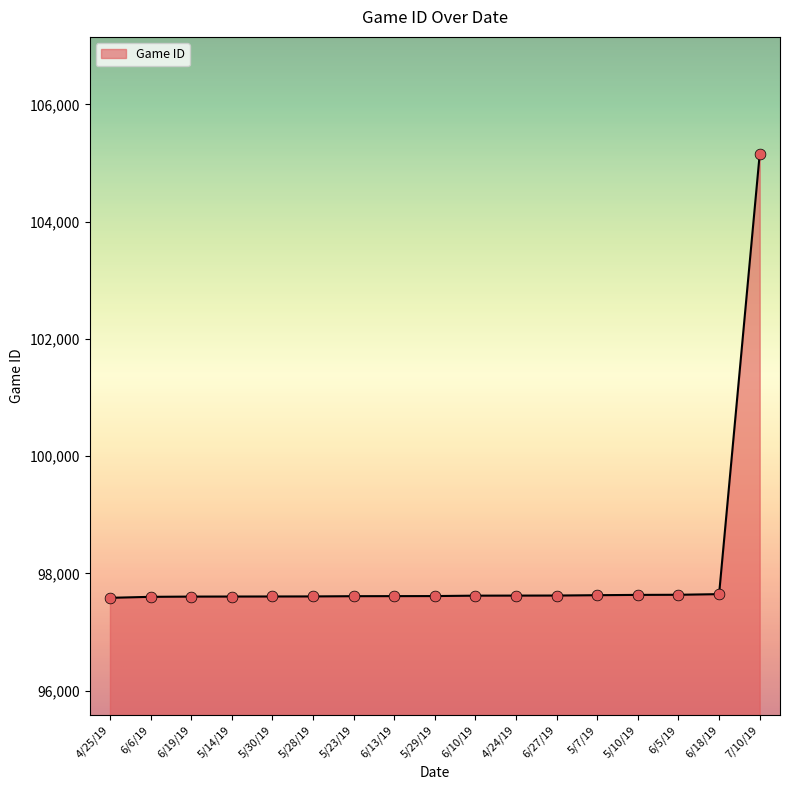

The value at 6/18/19 is 20133. True or false?

False